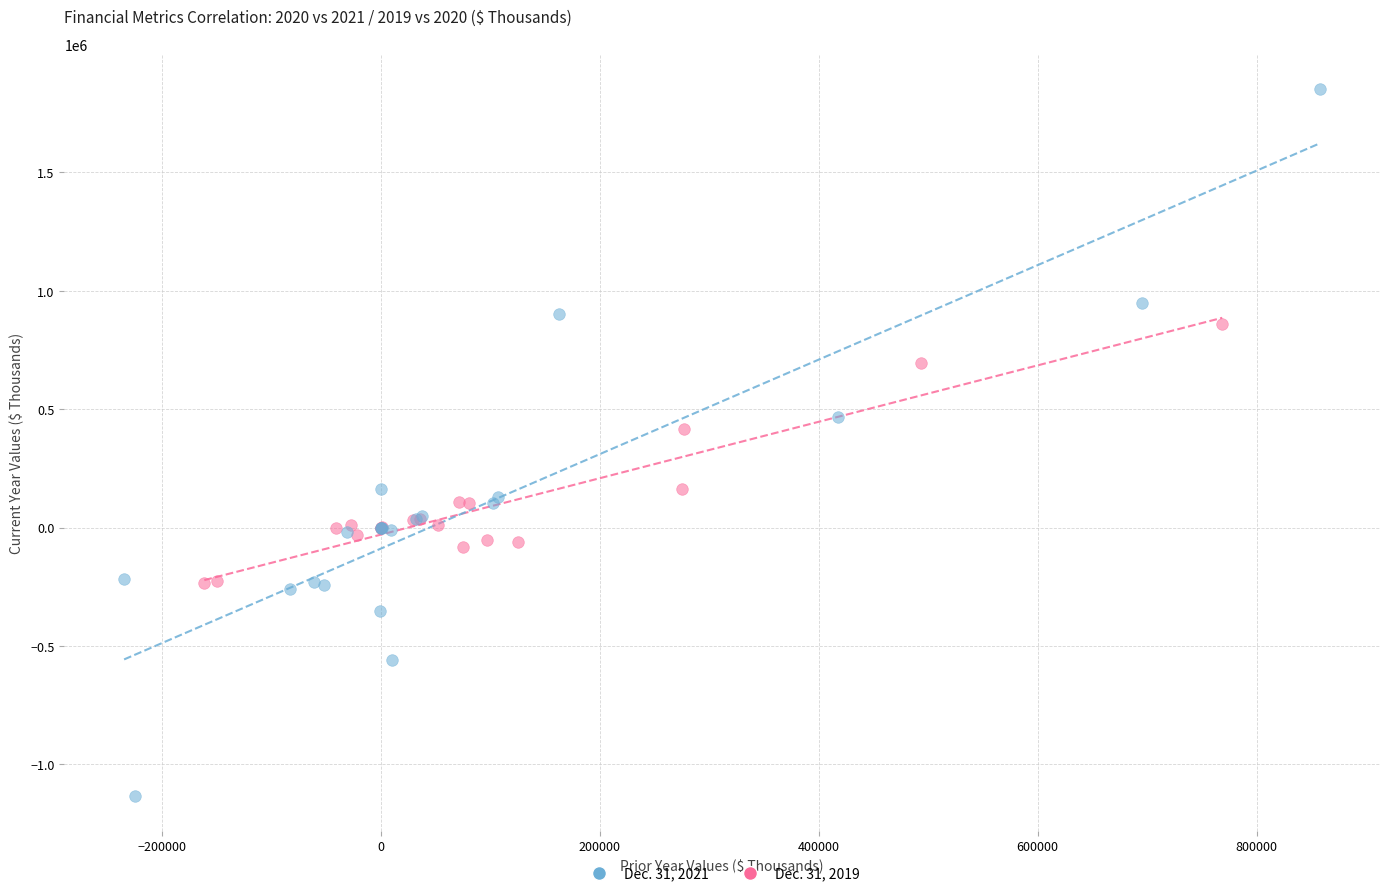

Which series reaches the minimum Y coordinate?

Dec. 31, 2021